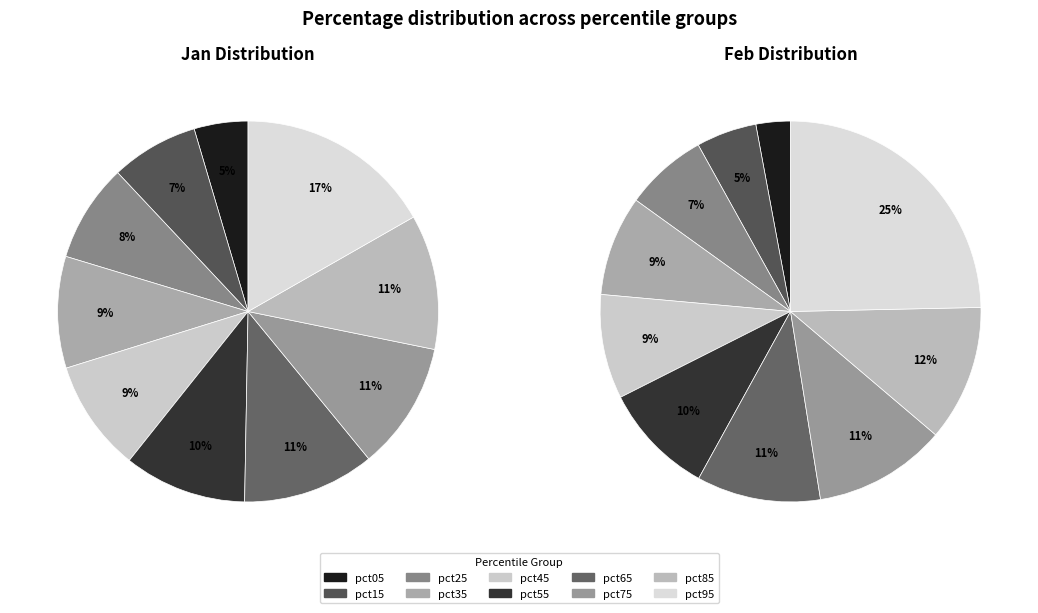

What percentage is the 8 slice, to the nearest percent?

12%